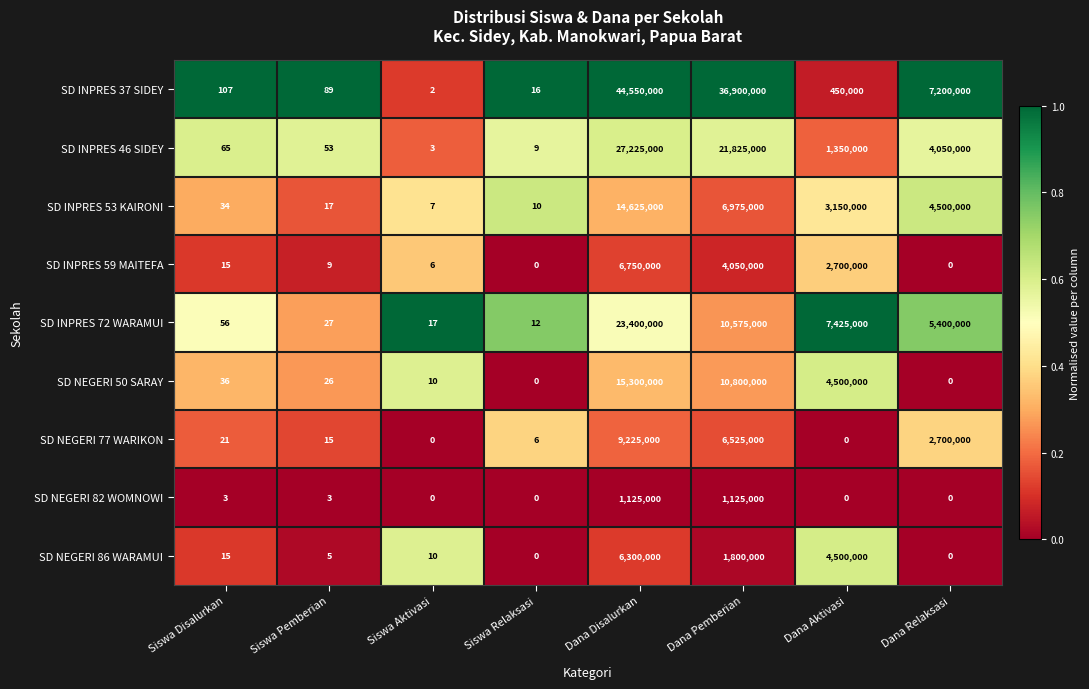

Which series has the largest range (max minus min)?

SD INPRES 37 SIDEY